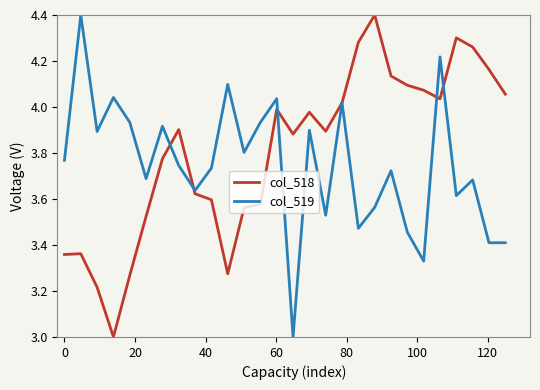

Rank the series by their average value, from lowest to highest.

col_519, col_518